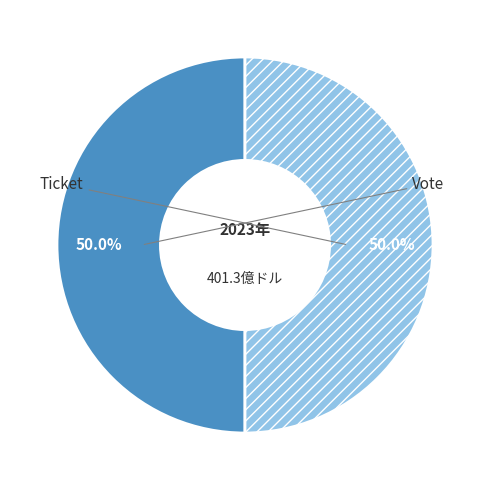

How many segments does this pie chart have?

2